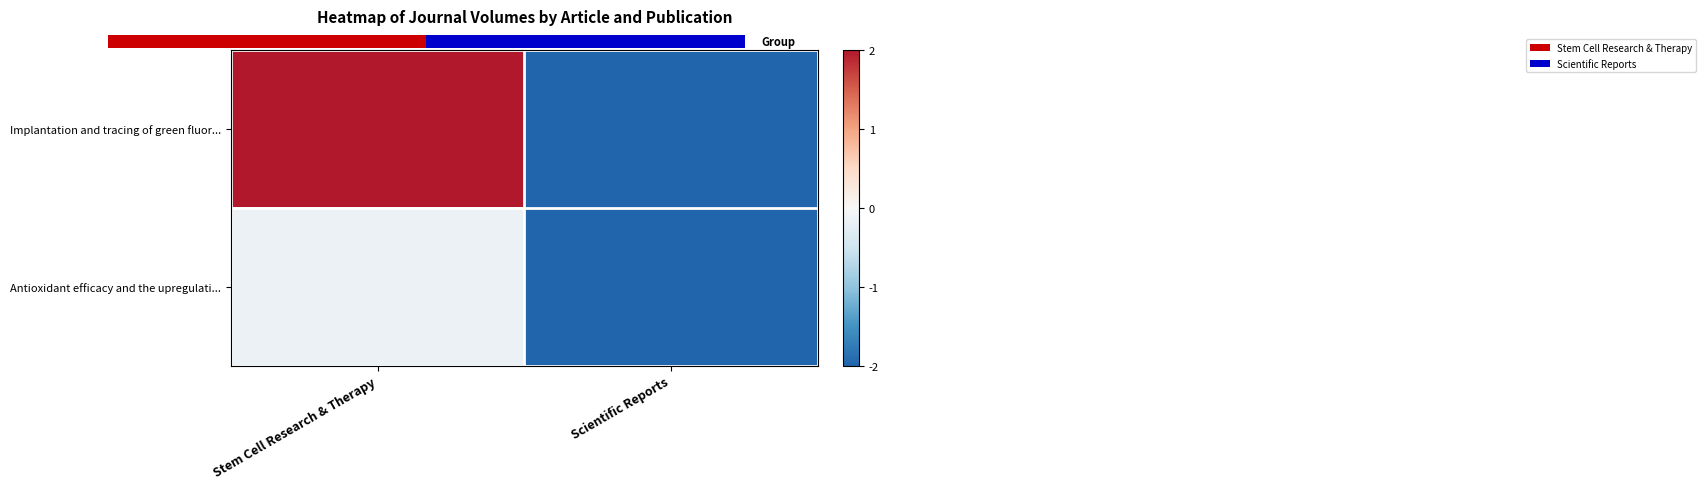

True or false: Antioxidant efficacy and the upregulati... has a value of -0.2 at Stem Cell Research & Therapy.

True